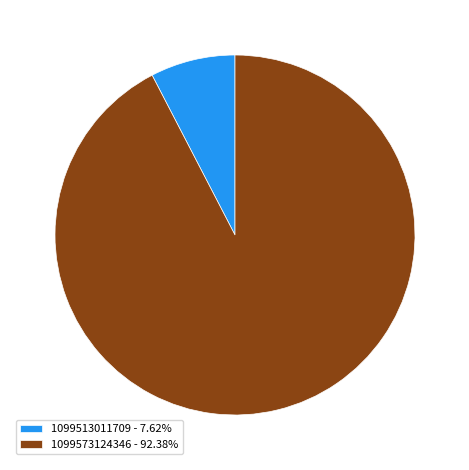

Do 1099573124346 - 92.38% and 1099513011709 - 7.62% together represent more than half of the pie?

Yes